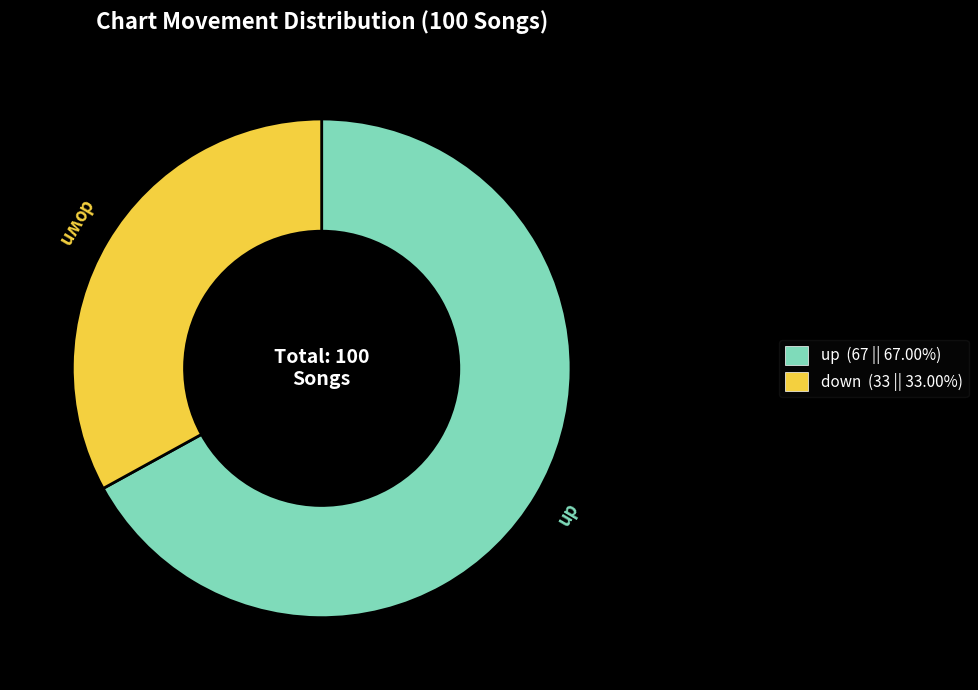

What is the ratio of the value at down to the value at up?

0.5